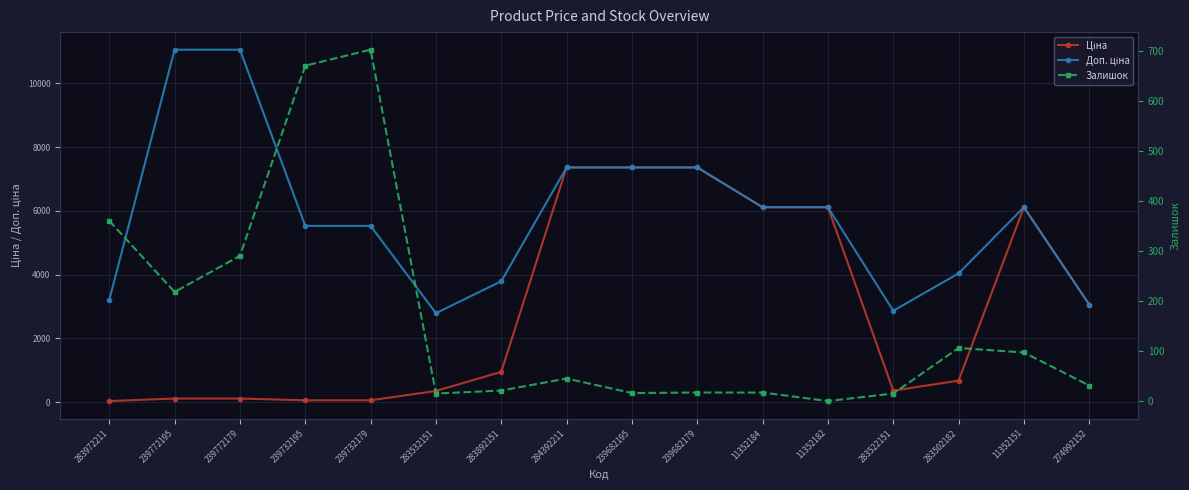

Rank the series at 239682195 from lowest to highest value.

Залишок, Ціна, Доп. ціна